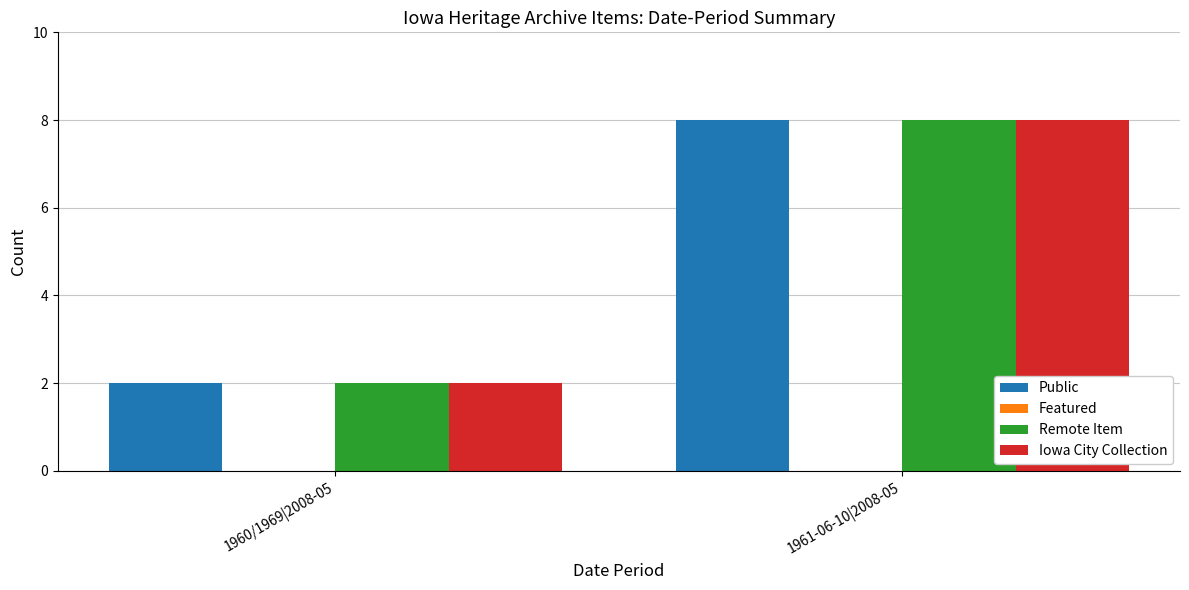

List the labels in order of Remote Item value, largest first.

1961-06-10|2008-05, 1960/1969|2008-05